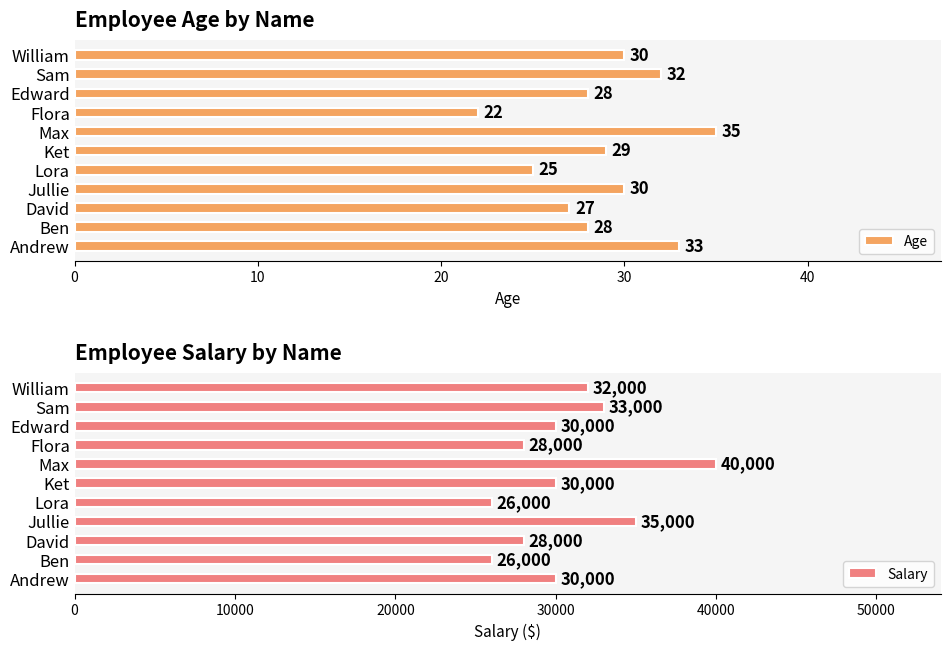

Is it true that Age equals 52 at Sam?

False